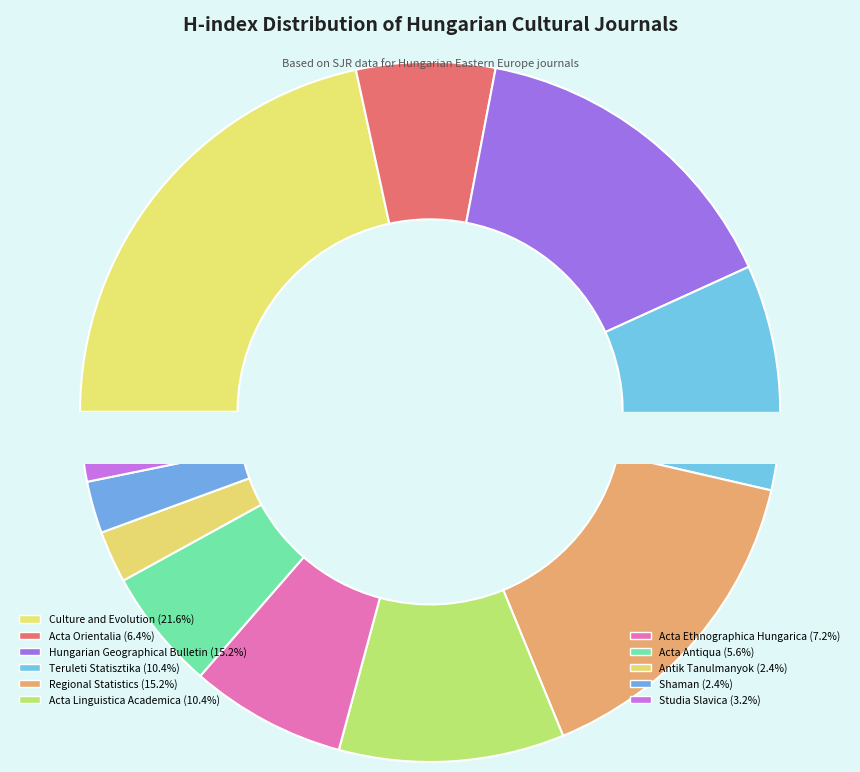

Rank the categories by value from highest to lowest.

Culture and Evolution, Hungarian Geographical Bulletin, Regional Statistics, Teruleti Statisztika, Acta Linguistica Academica, Acta Ethnographica Hungarica, Acta Orientalia, Acta Antiqua, Studia Slavica, Antik Tanulmanyok, Shaman